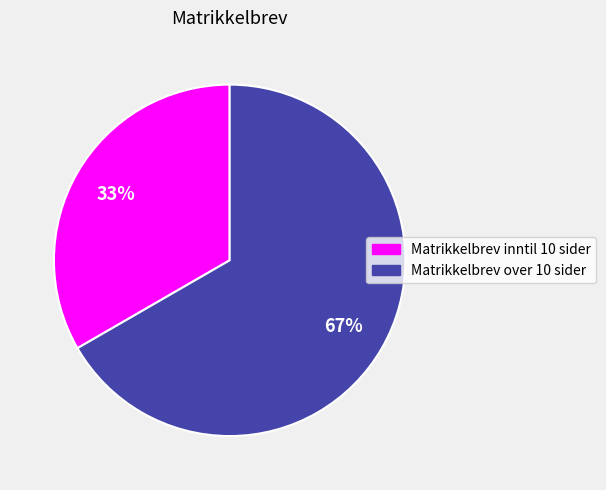

Between Matrikkelbrev inntil 10 sider and Matrikkelbrev over 10 sider, which is larger?

Matrikkelbrev over 10 sider